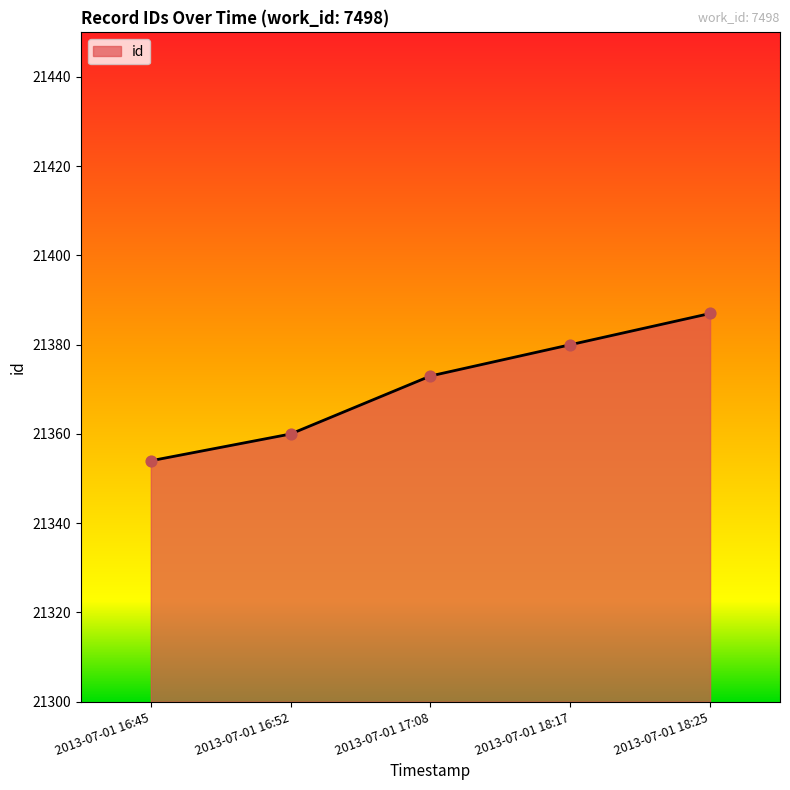

Which has a higher value, 2013-07-01 18:17 or 2013-07-01 16:52?

2013-07-01 18:17